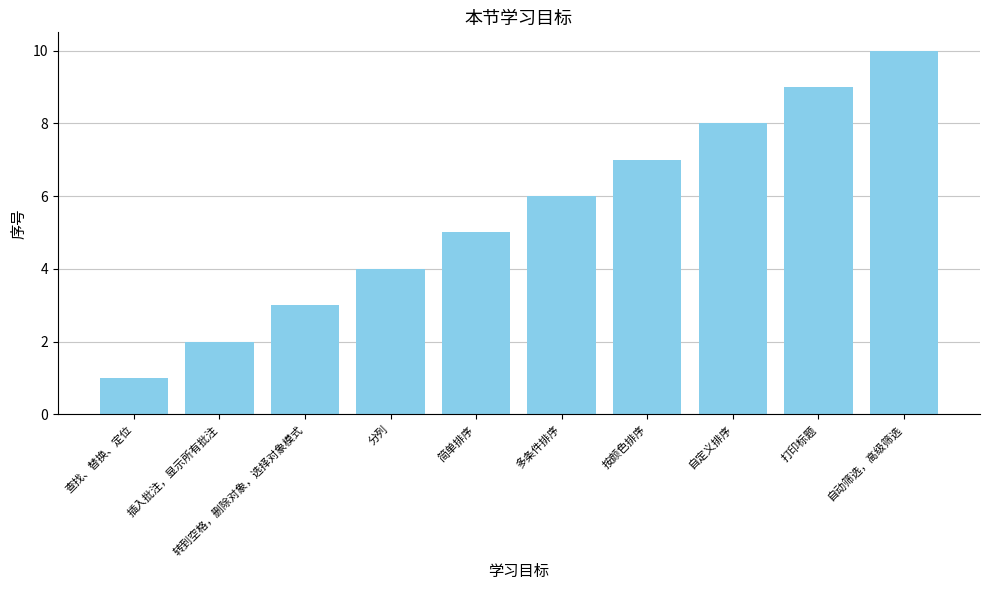

How many data points are less than 6?

5